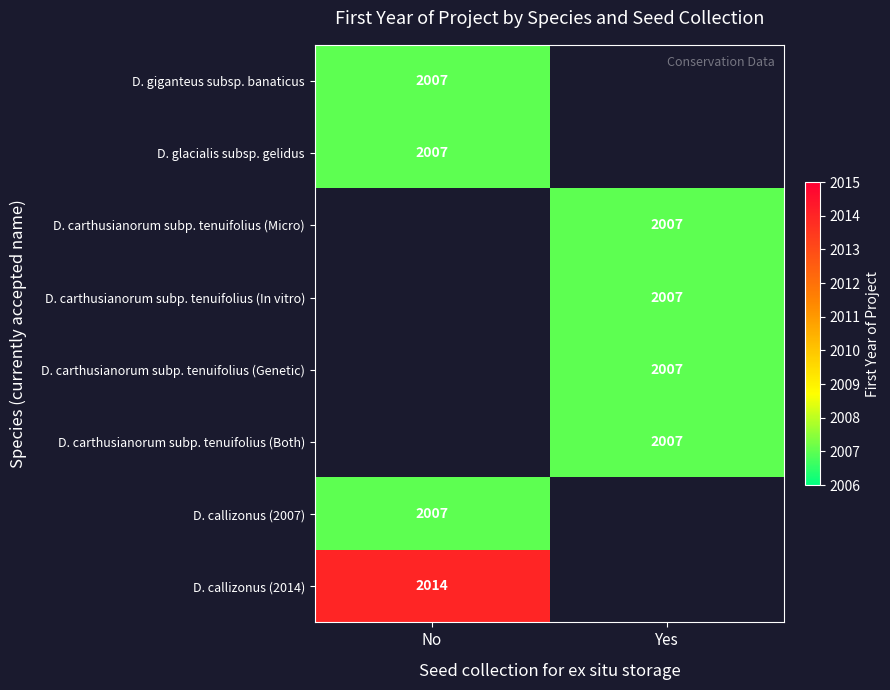

Is it true that D. carthusianorum subp. tenuifolius (Genetic) equals 3219.5 at Yes?

False